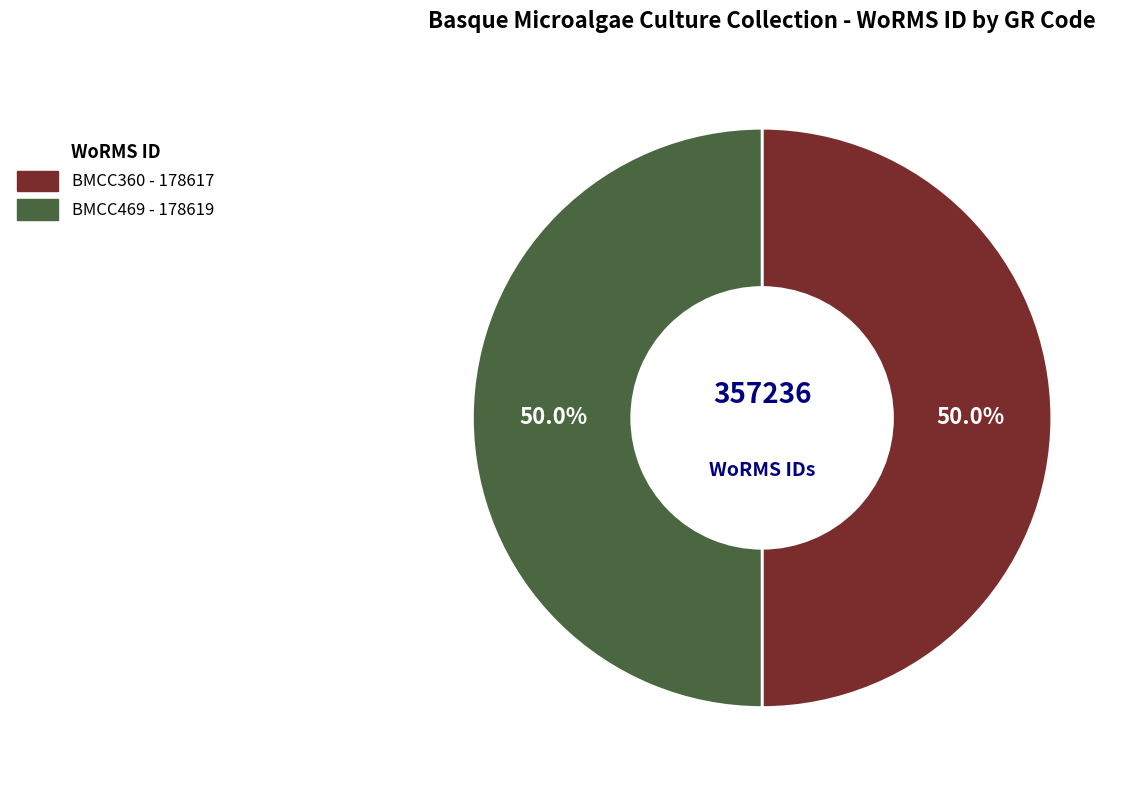

What is the ratio of the value at BMCC360 to the value at BMCC469?

1.0